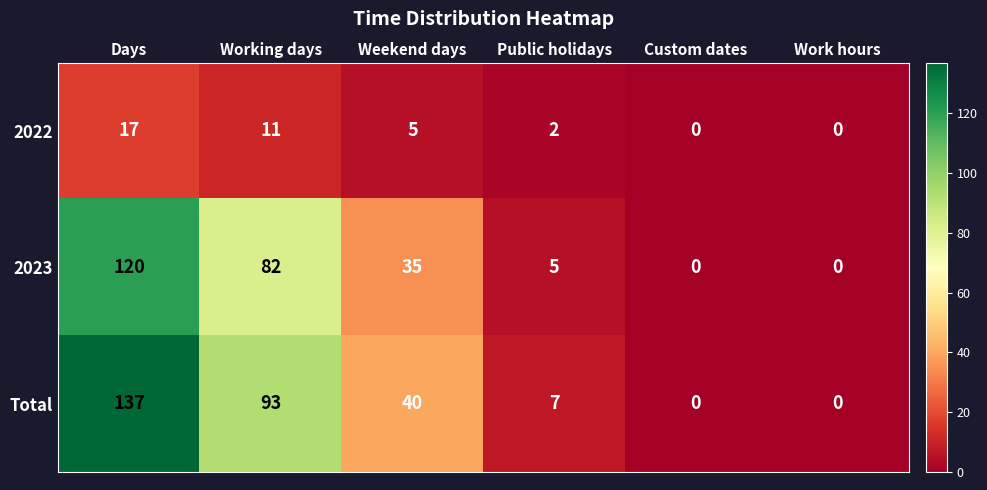

At how many categories does at least one series exceed 125?

1